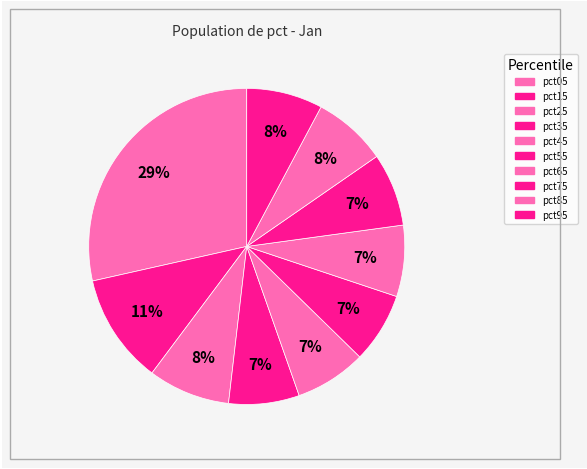

Which slice is the largest?

pct05